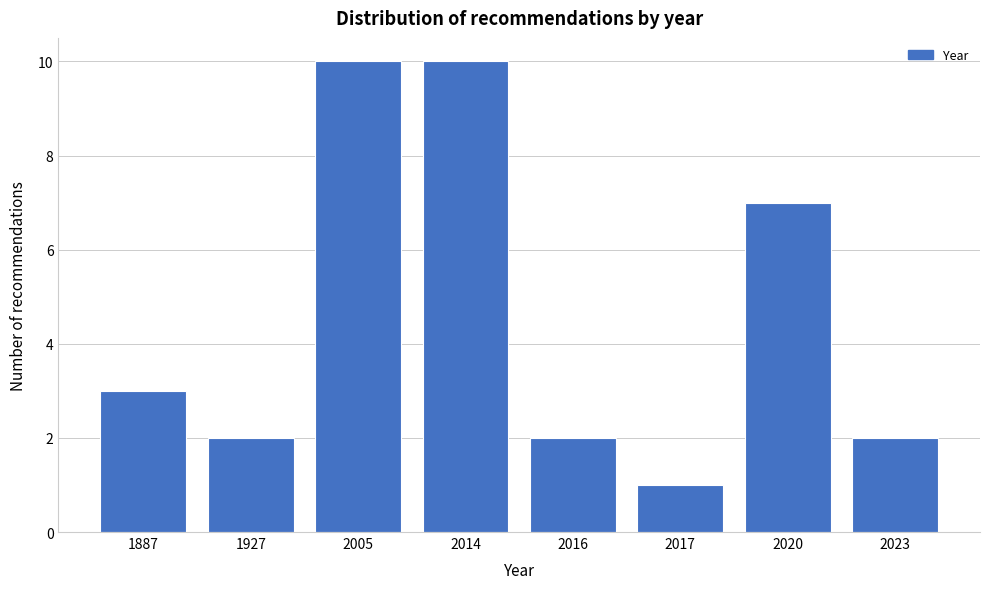

Reading left to right, extract all data points from this chart.

1887=3	1927=2	2005=10	2014=10	2016=2	2017=1	2020=7	2023=2